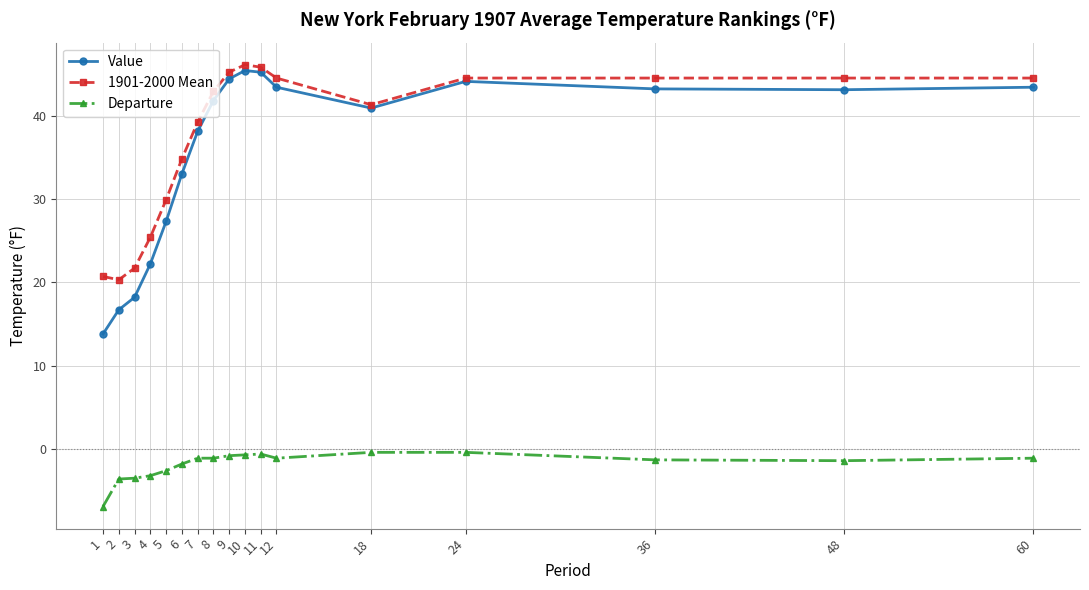

Is it true that 1901-2000 Mean equals 44.5 at 12?

True